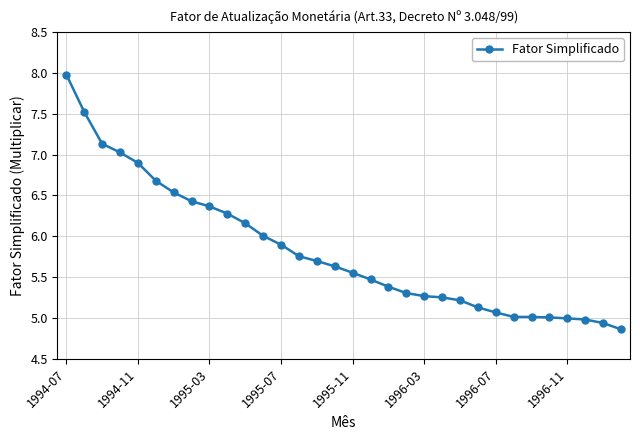

What is the smallest value displayed?

4.9